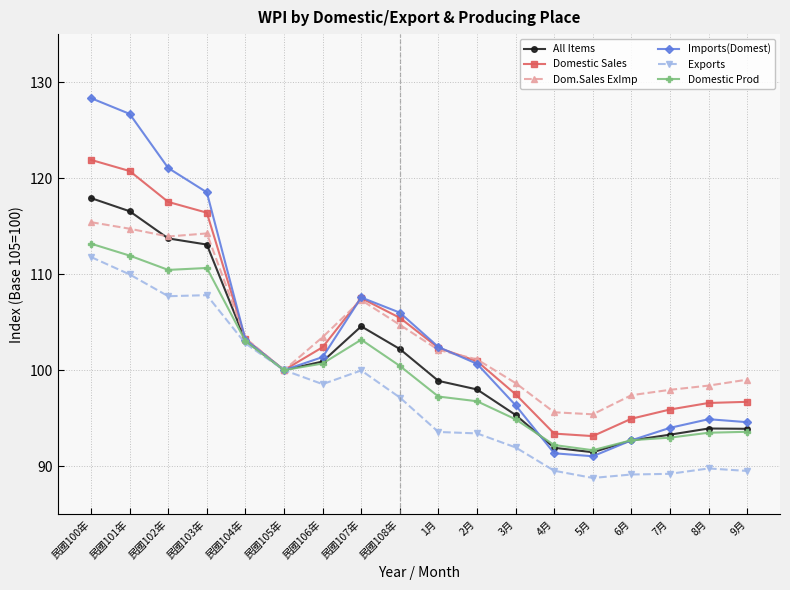

The Imports(Domest) series shows 161.1 at 民國108年. True or false?

False